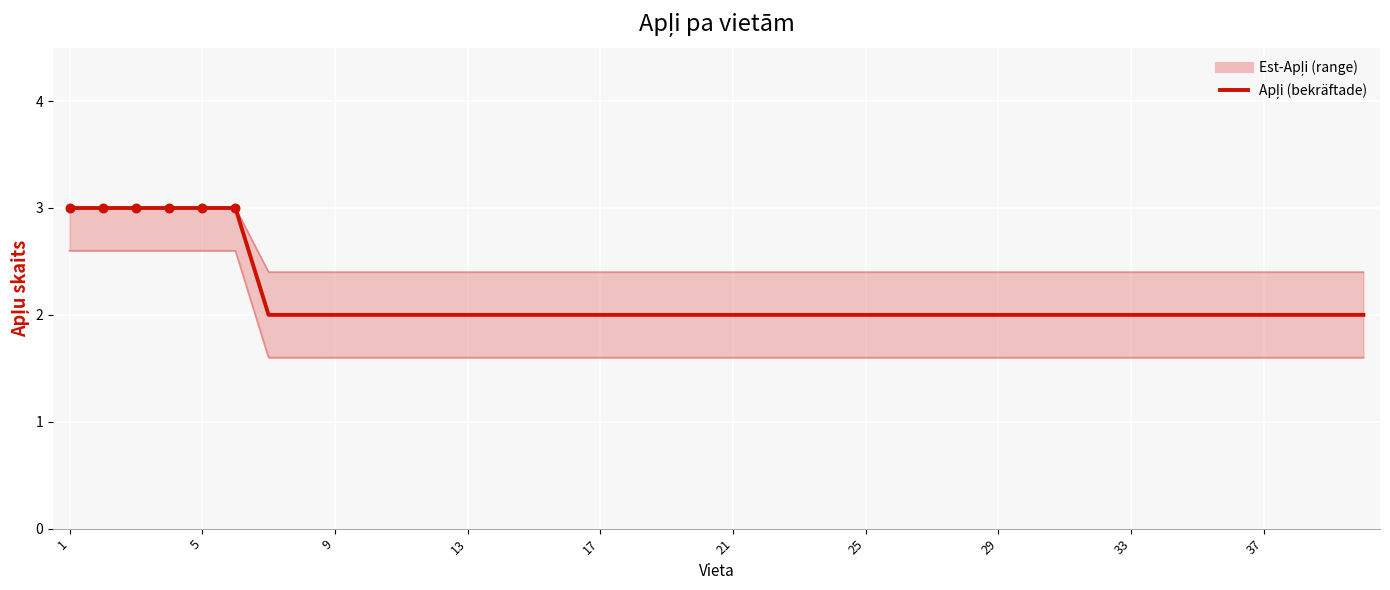

Which has a higher value, 14 or 25?

14